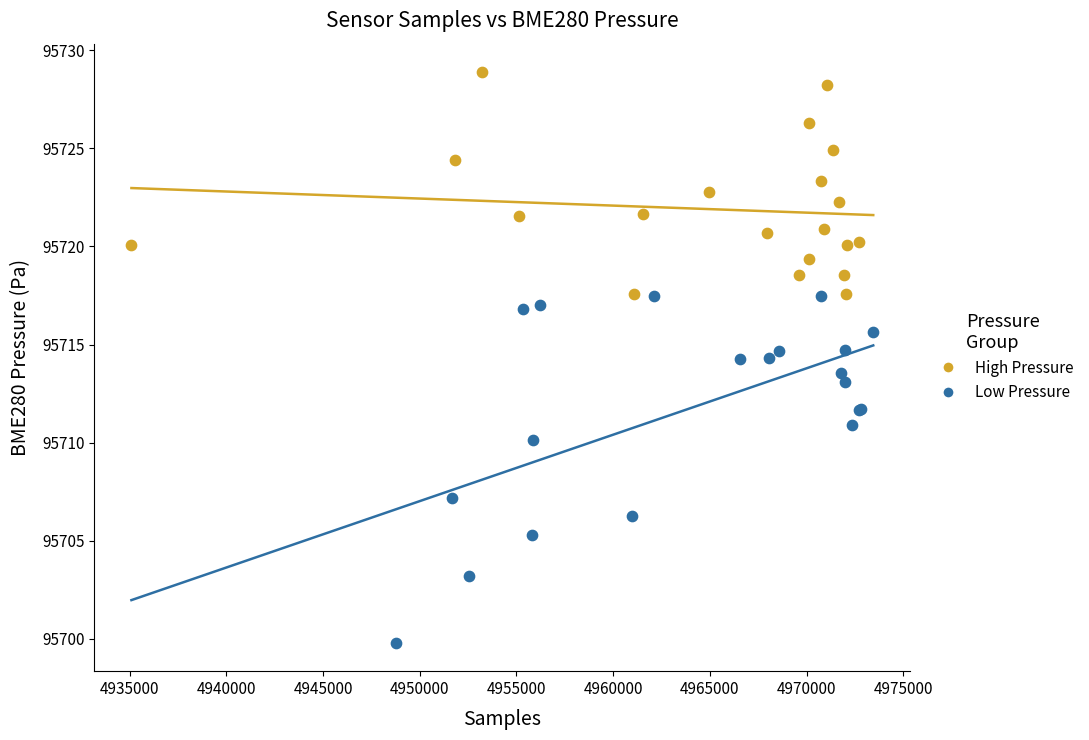

Which series has the widest spread of Y values?

Low Pressure